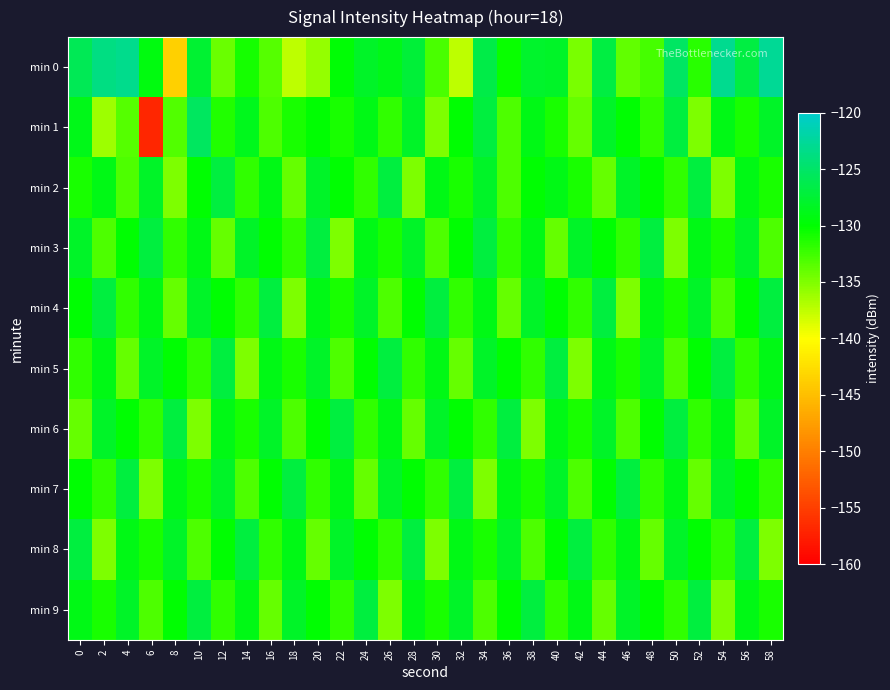

Which category has the lowest value across all series?

6